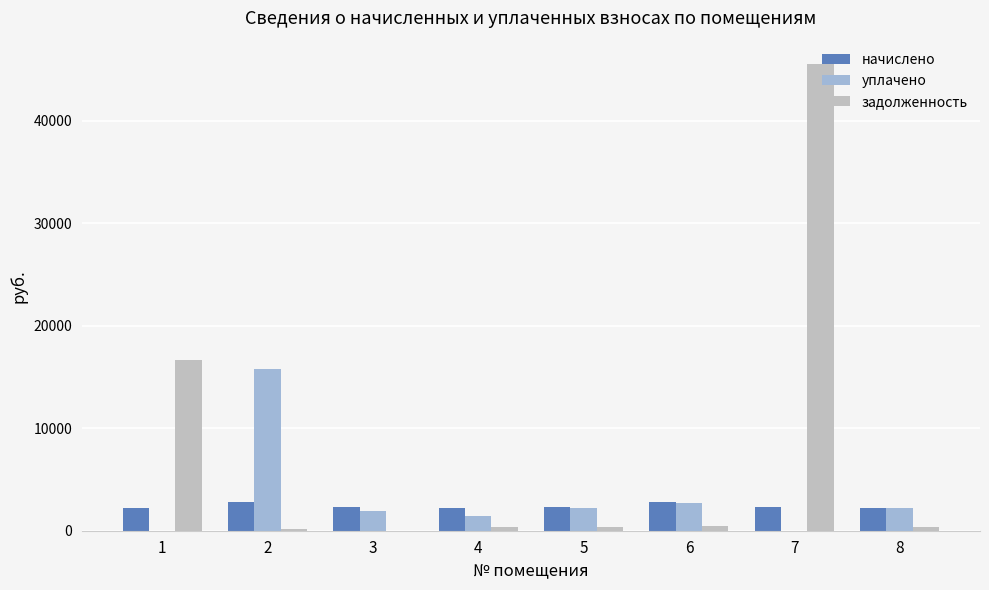

What is the approximate value of уплачено at 4?

1419.3